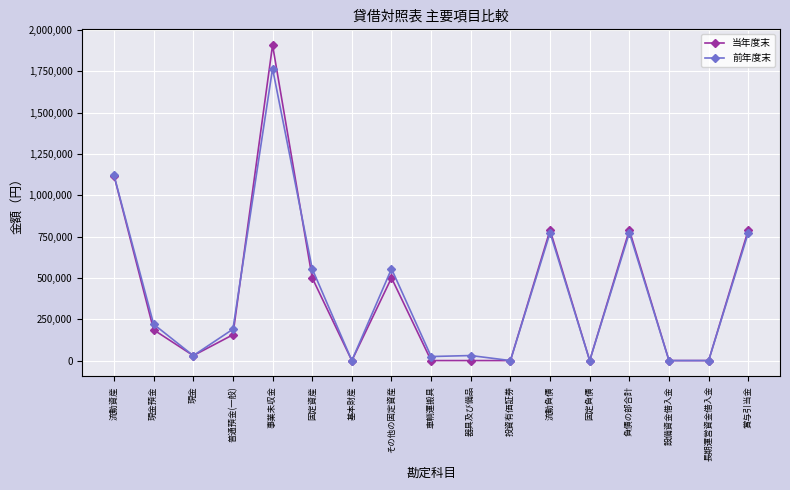

Which category has the highest value in the 当年度末 series?

事業未収金